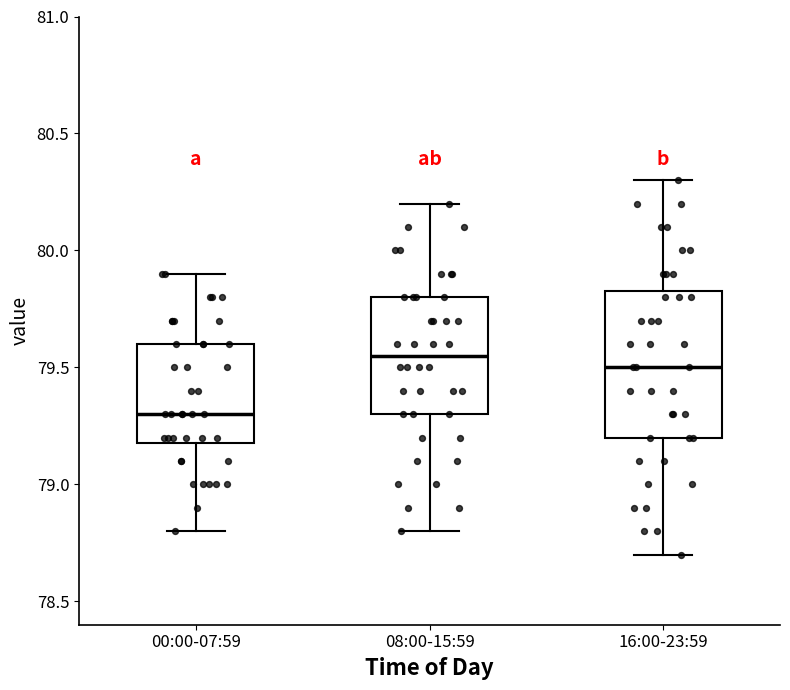

Reading left to right, read every box against the y-axis: the position of its median line, the range the box covers, and the ends of its whiskers. The values are not printed on the chart, so give them approximately, as read against the axis.

00:00-07:59: median 79.30, box 79.20 to 79.60, whiskers 78.80 to 79.90
08:00-15:59: median 79.55, box 79.30 to 79.80, whiskers 78.80 to 80.20
16:00-23:59: median 79.50, box 79.20 to 79.85, whiskers 78.70 to 80.30